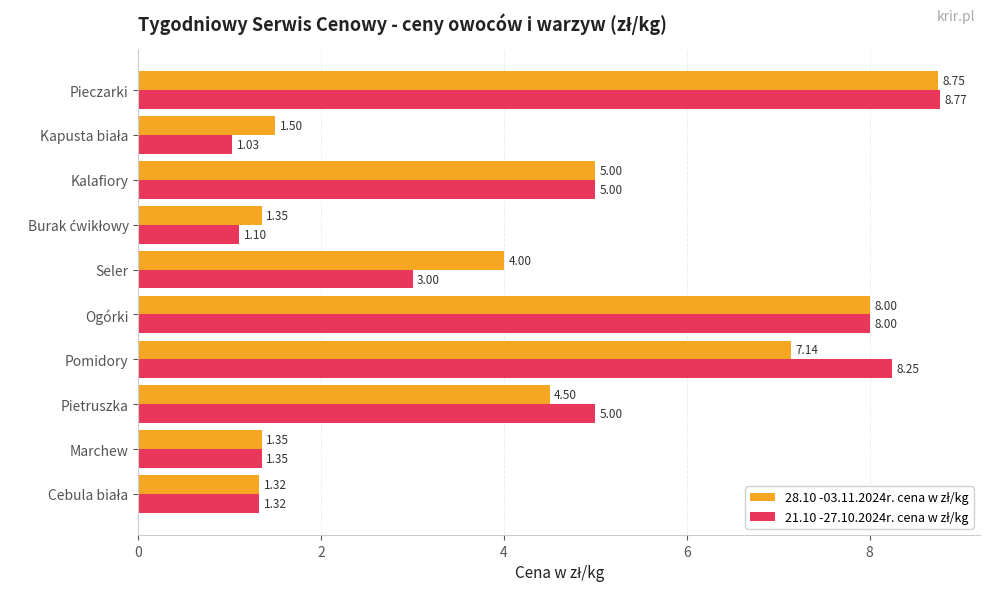

How many series are shown in this chart?

2